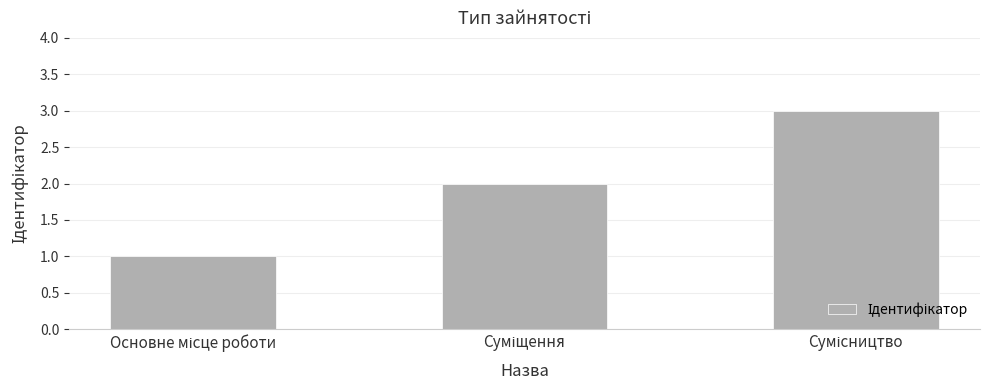

What is the greatest value displayed?

3